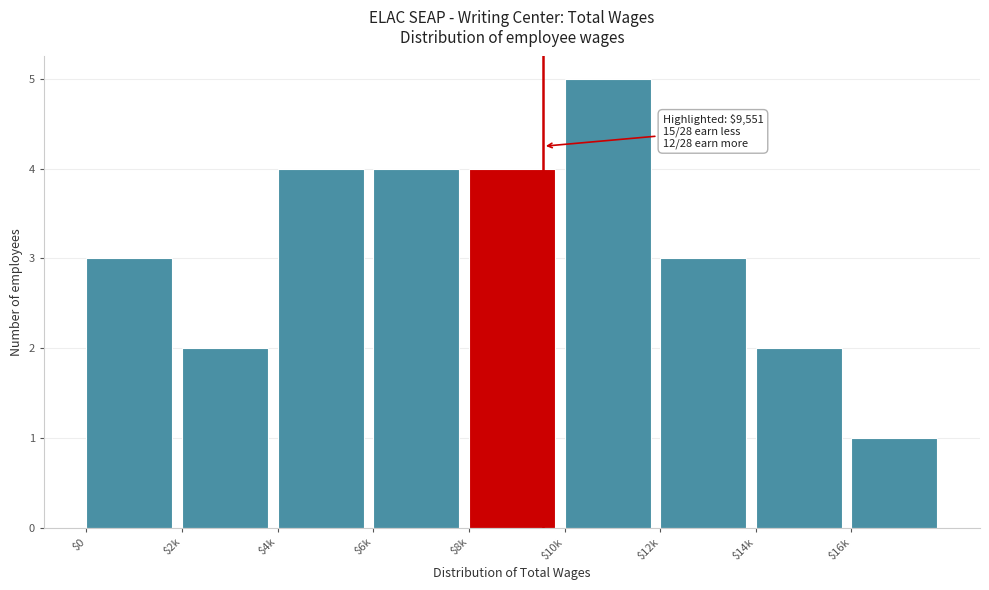

Reading left to right, extract all data points from this chart.

3	2	4	4	4	5	3	2	1